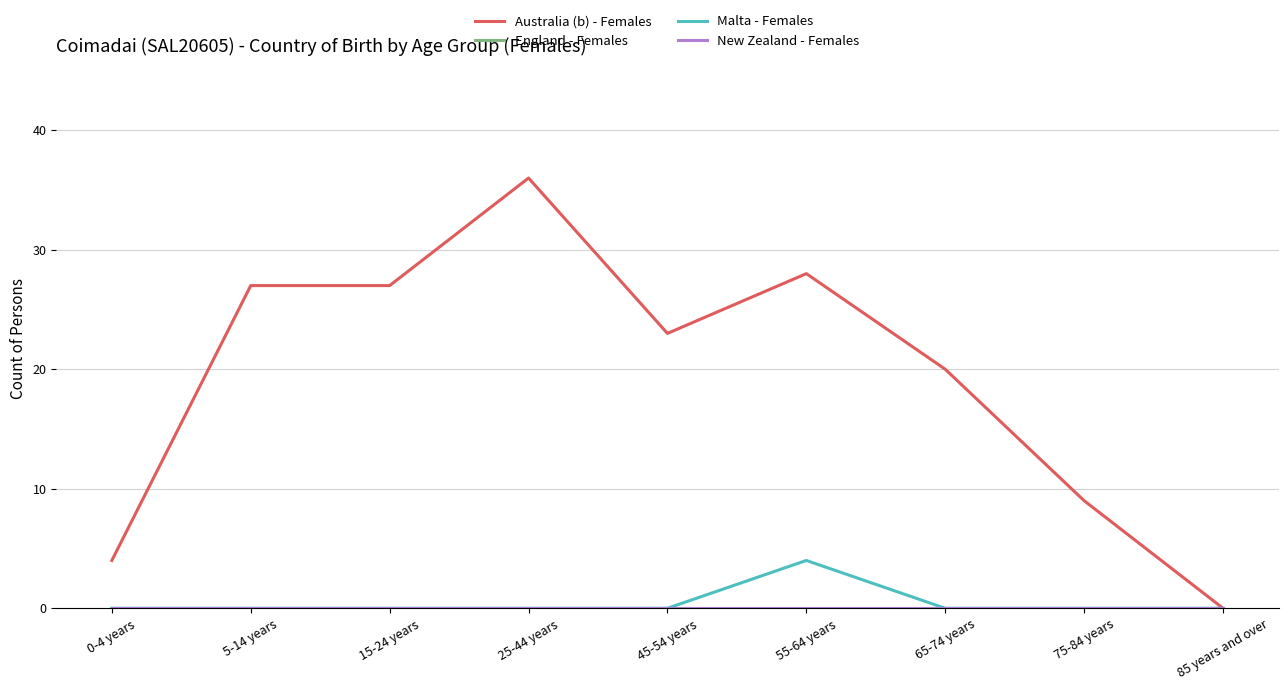

What is the label of the 8th point from the right?

5-14 years